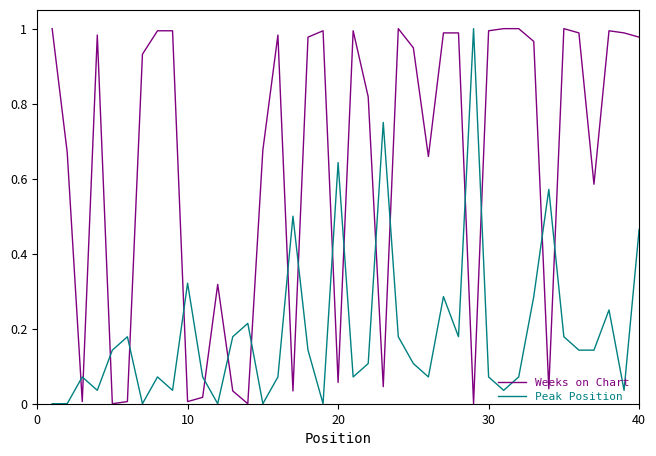

List the series in order of their overall mean, lowest first.

Peak Position, Weeks on Chart